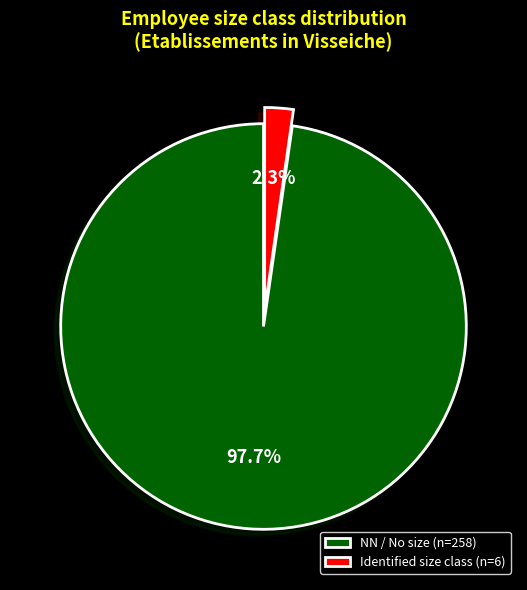

To the nearest percent, what is the average slice percentage?

50%